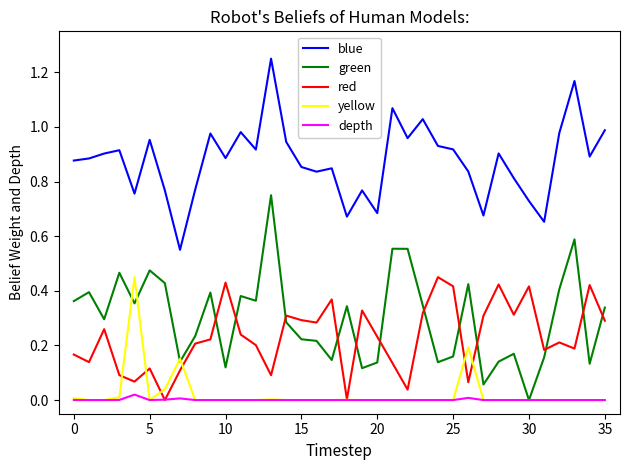

At how many categories does at least one series exceed 1?

4